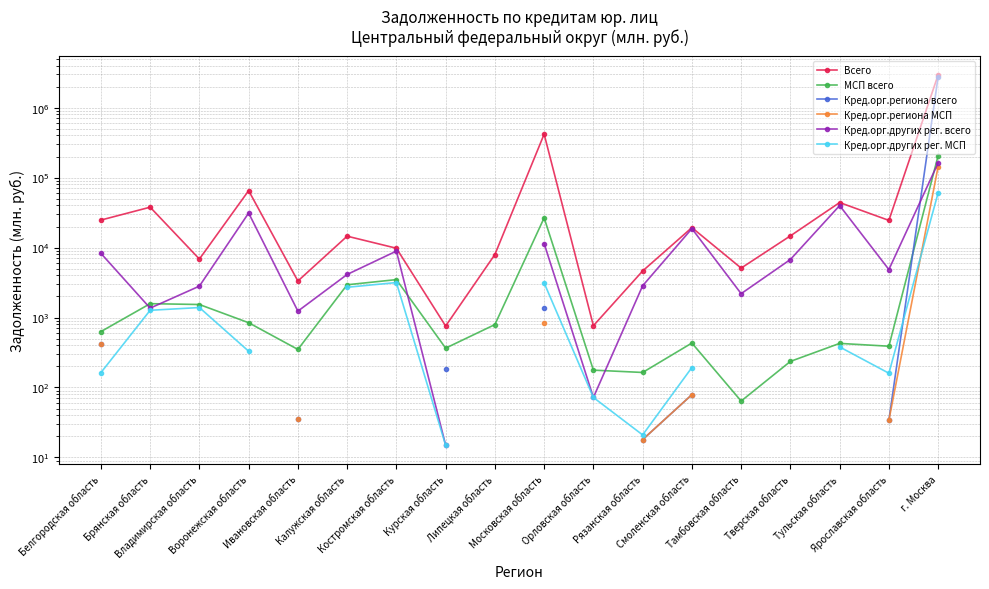

At which label is МСП всего closest to 103189?

Московская область